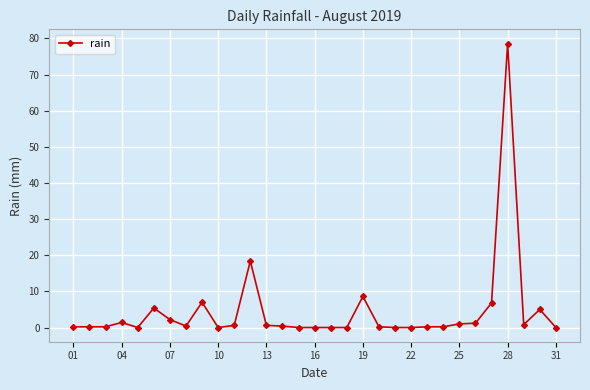

What is the value of the 12th point from the left?

18.4